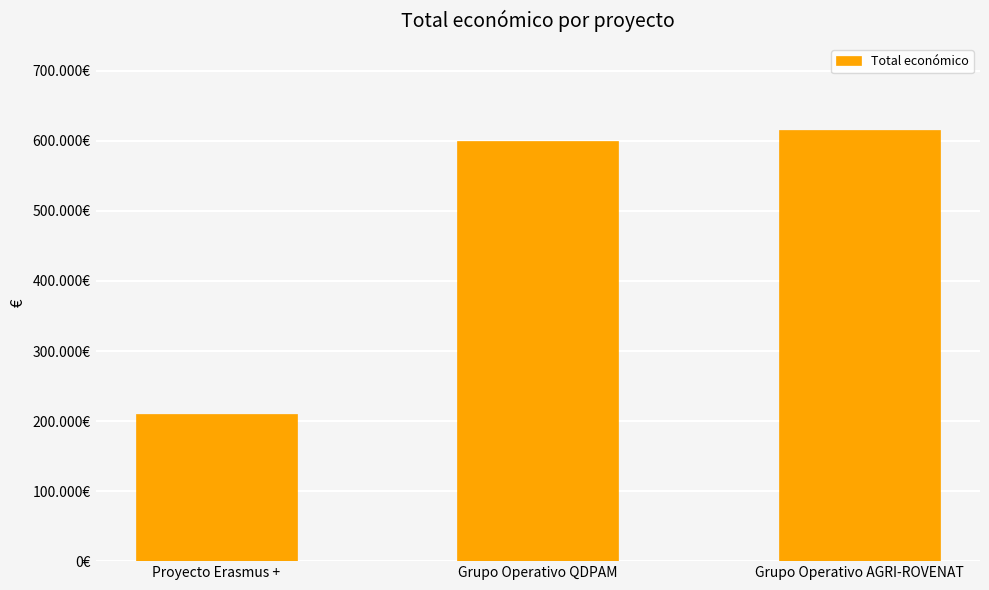

The value at Grupo Operativo AGRI-ROVENAT is 898053. True or false?

False